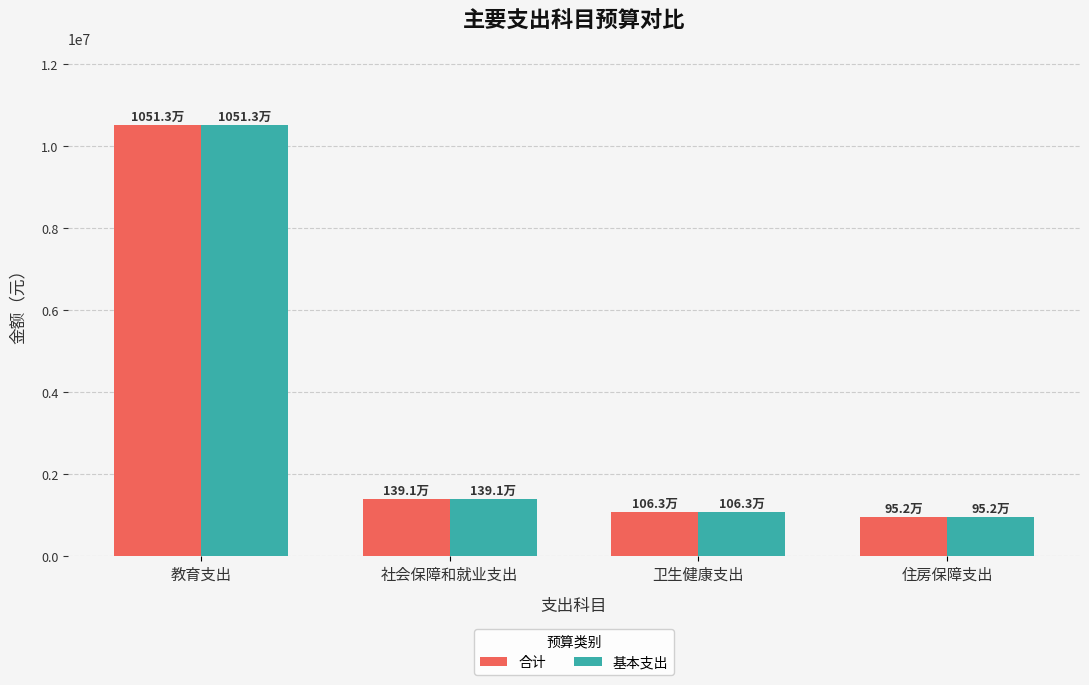

What is the total value across all series at 住房保障支出?

1903587.8